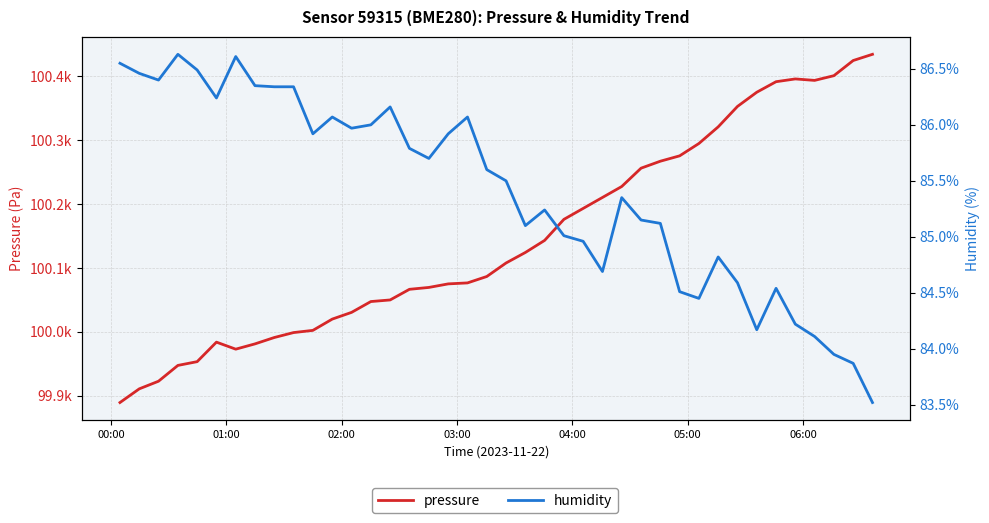

The value of humidity at 05:00 is 54.1. True or false?

False